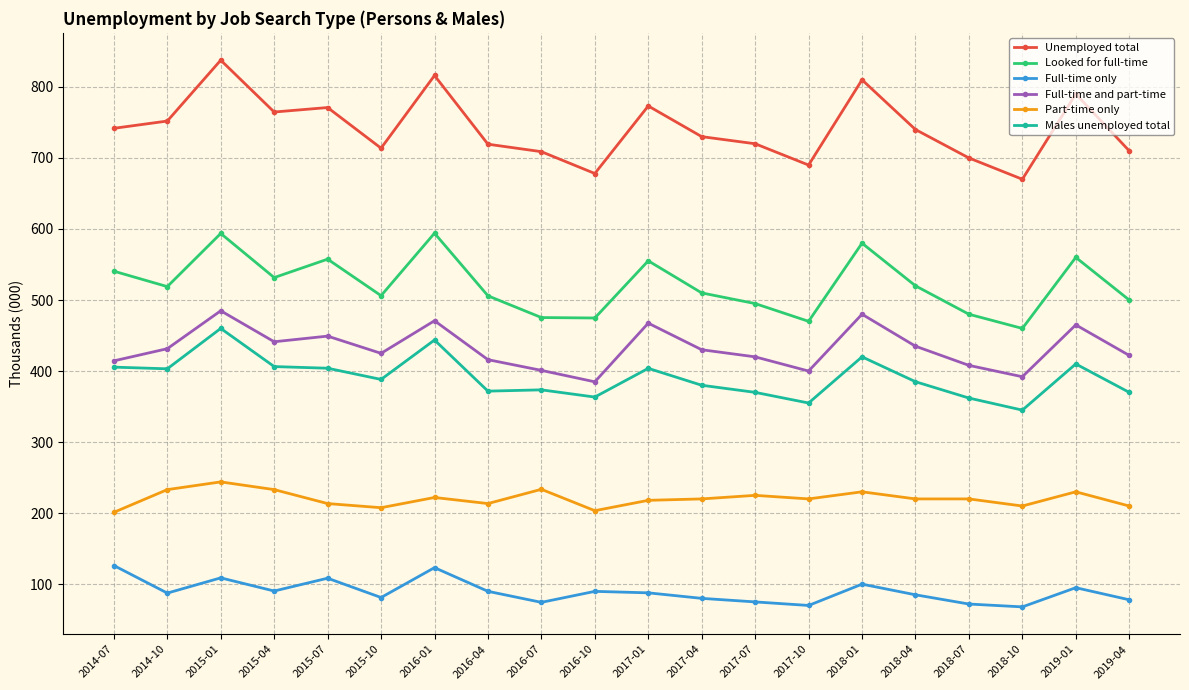

What is the average value of the Unemployed total series?

741.8